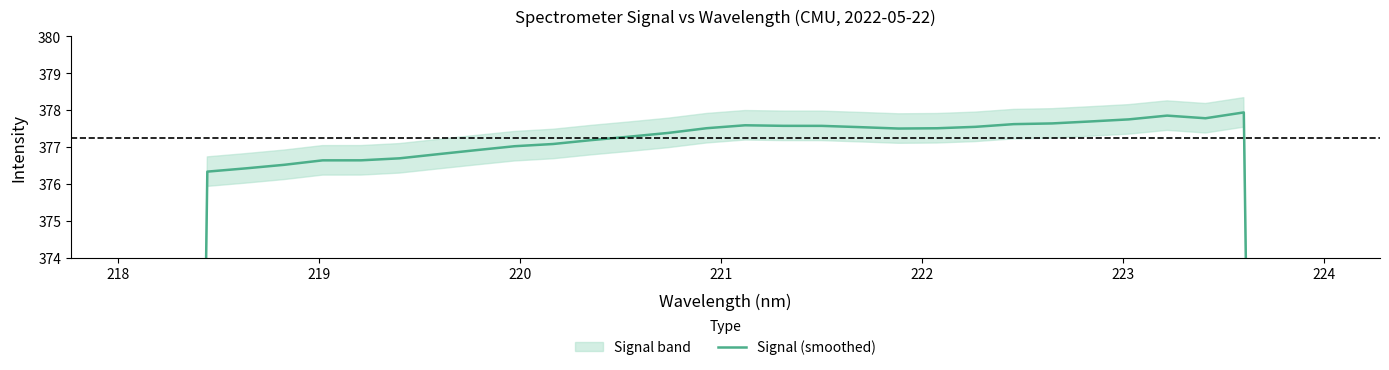

What is the sum of all values?

11619.1